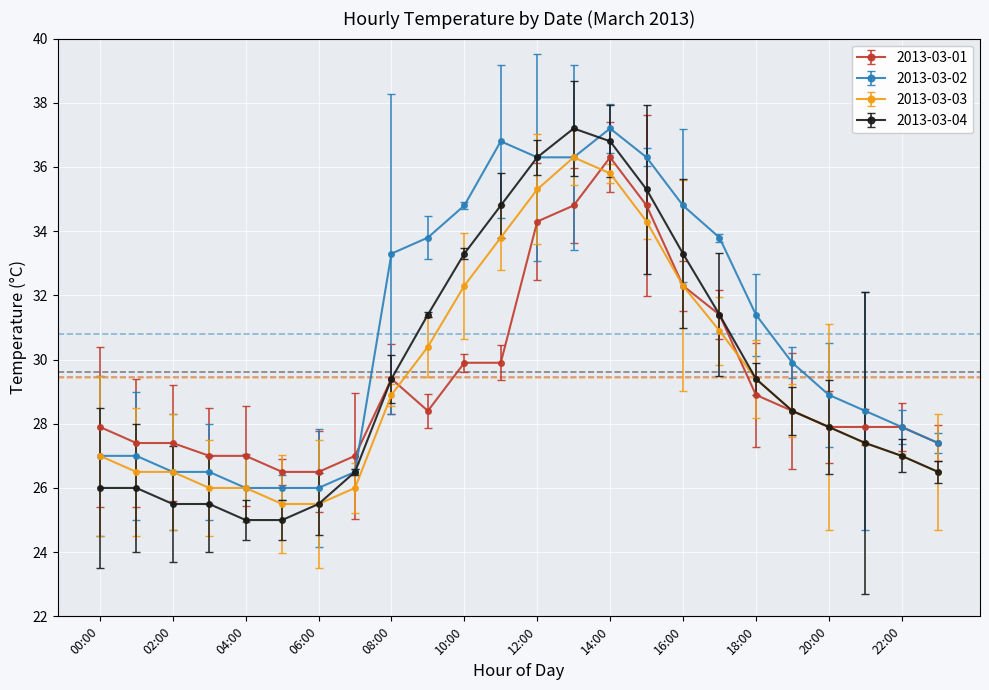

How many values in the 2013-03-01 series are below 28?

12